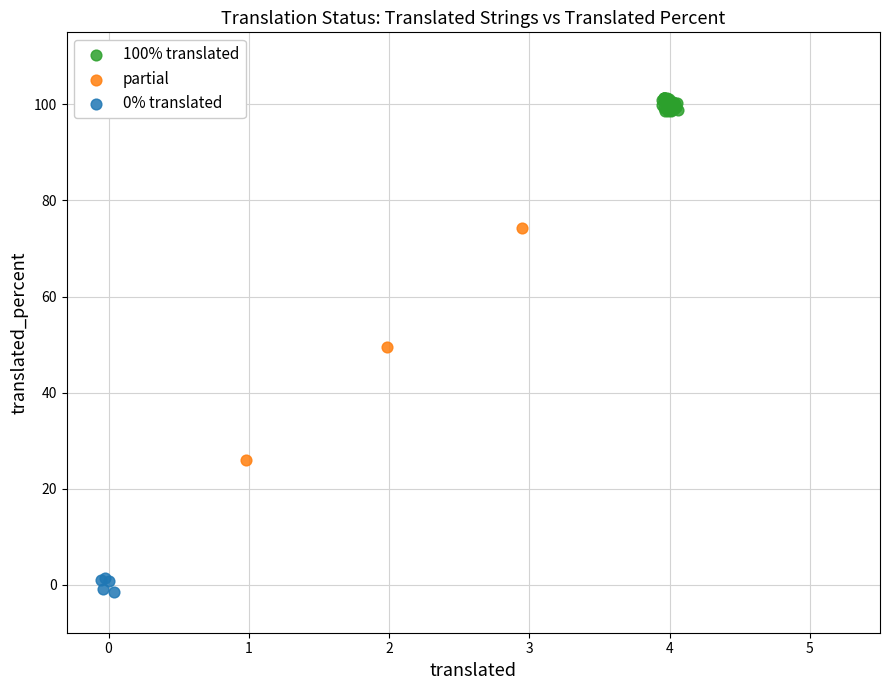

Which series contains the lowest Y value?

0% translated